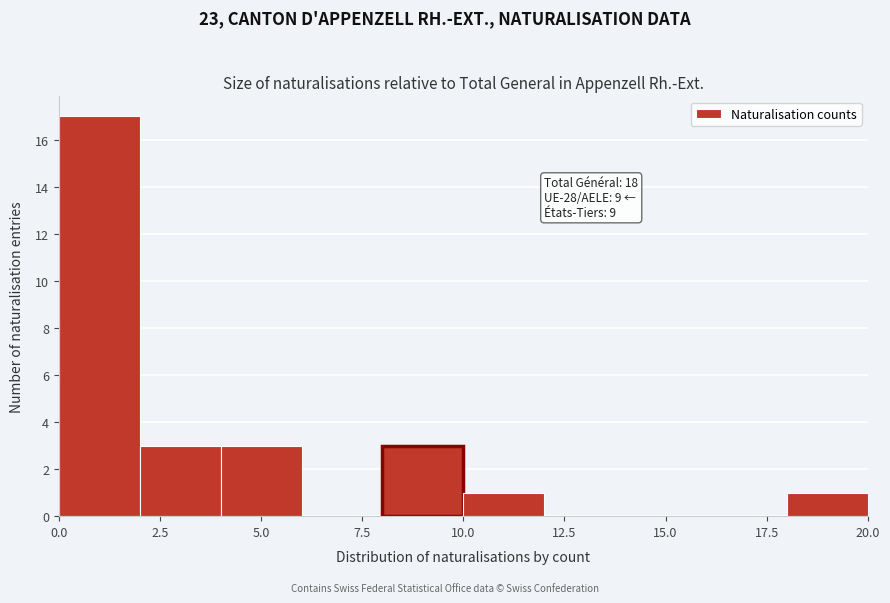

Which range on the x-axis has the tallest bar?

0 to 2